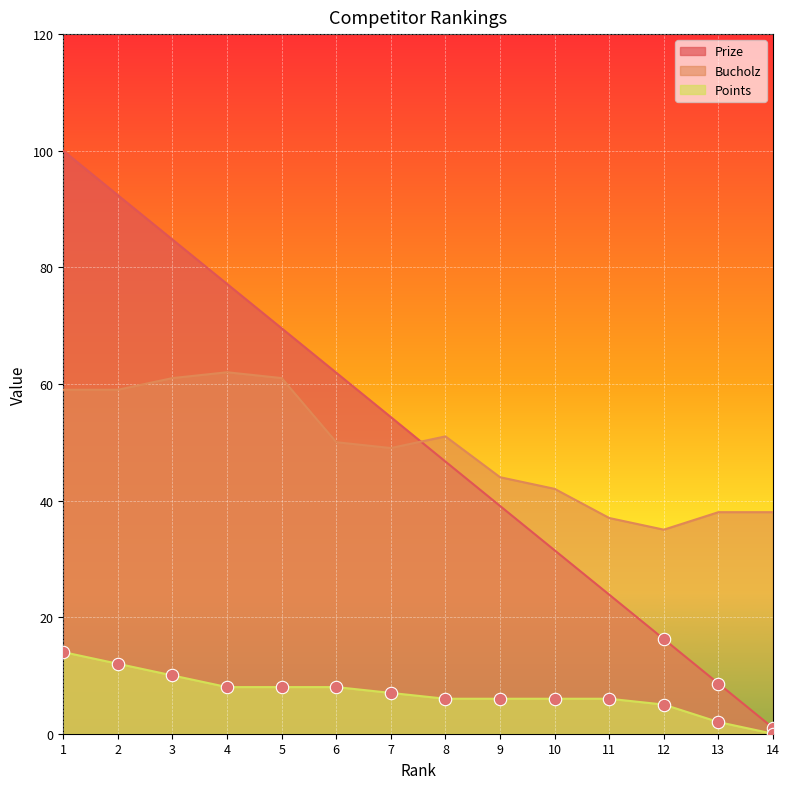

Which series contains the highest Y value?

Prize